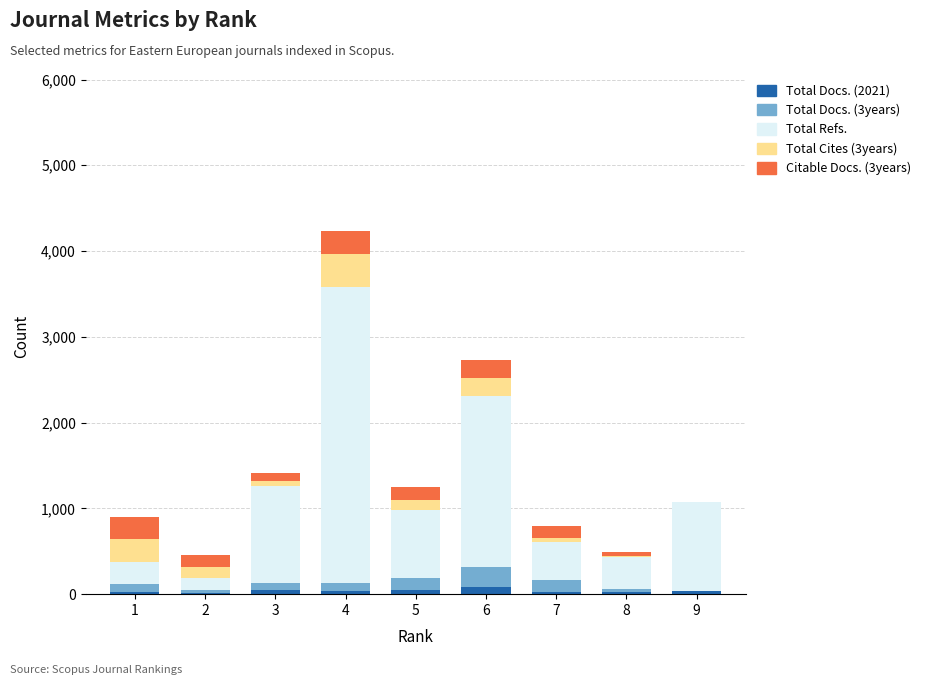

What is the difference between the maximum and minimum values in the Citable Docs. (3years) series?

269